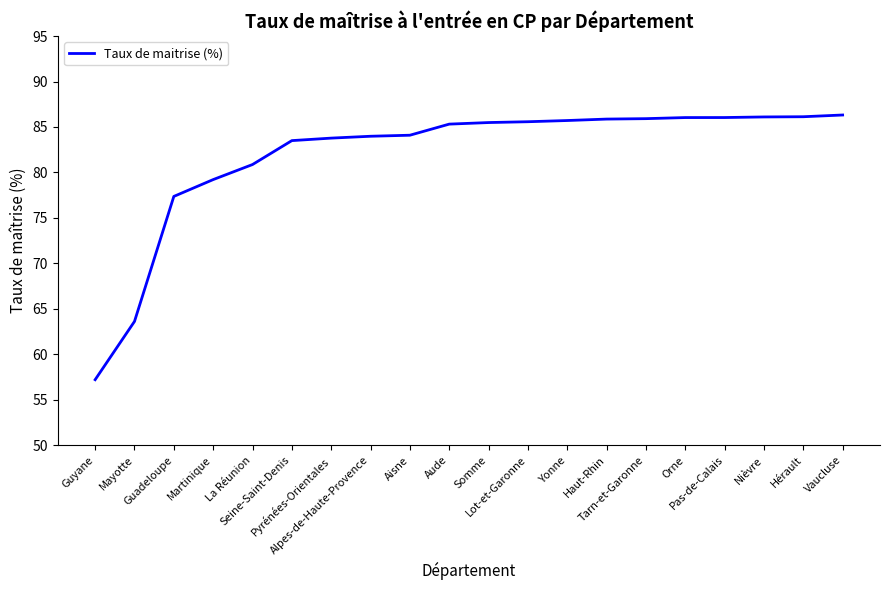

What is the smallest value displayed?

57.2